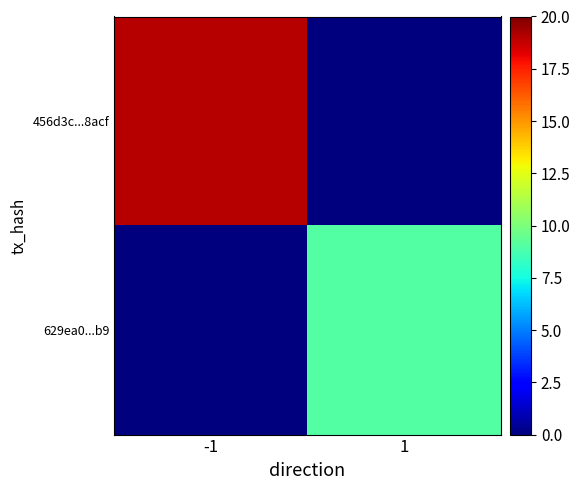

Between 1 and -1, which is larger?

-1